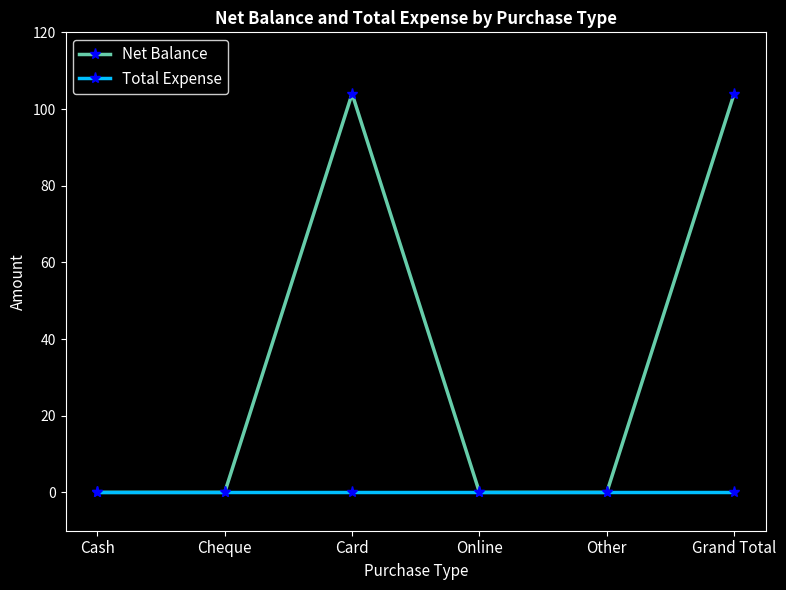

What is the spread (max minus min) of values at Grand Total?

104